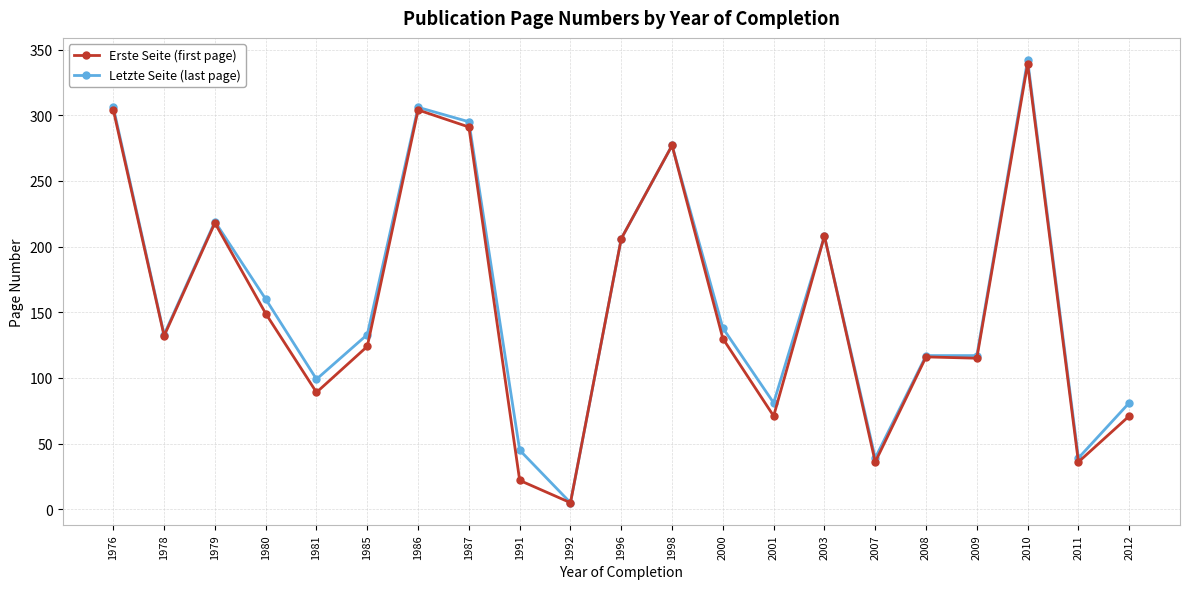

Where is Letzte Seite (last page) nearest to the value 173?

1980